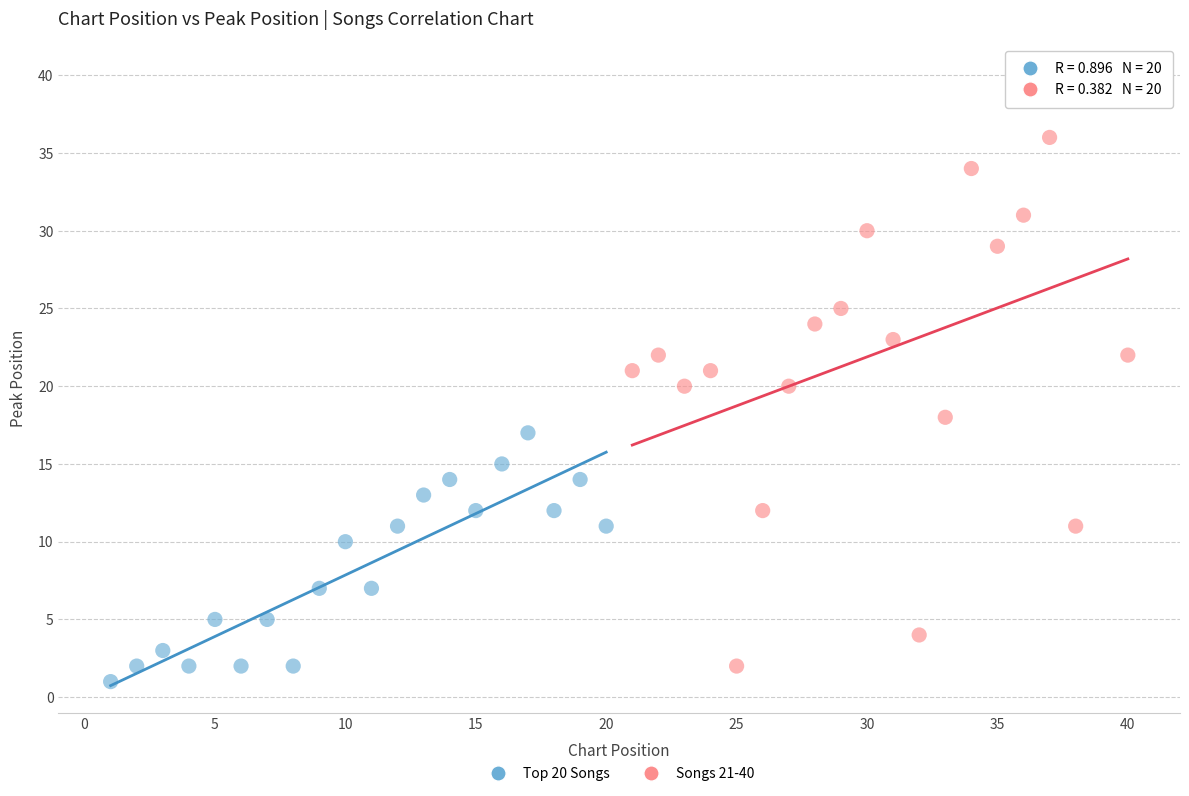

Which series contains the lowest Y value?

Top 20 Songs